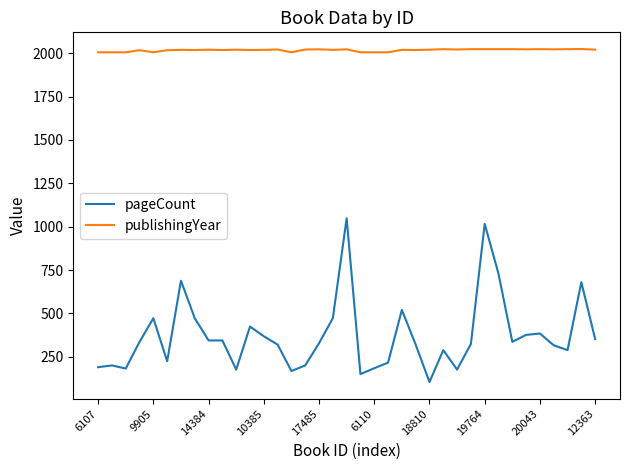

True or false: publishingYear and pageCount cross at least once.

False